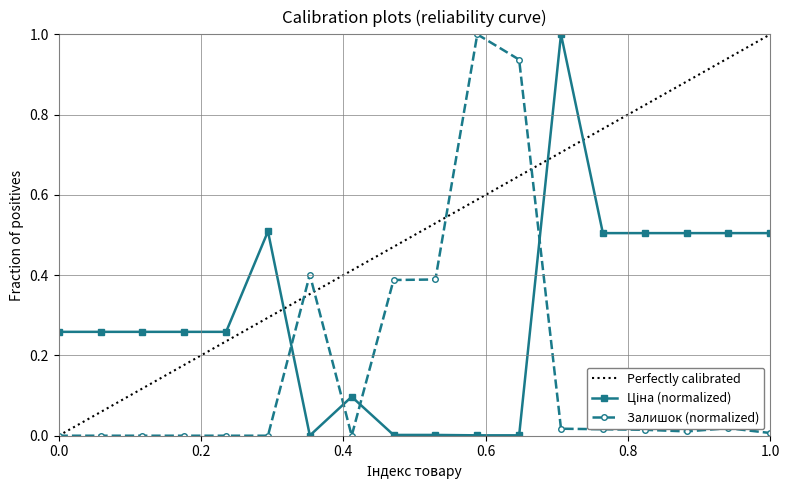

What is the maximum value shown in the chart?

1.0